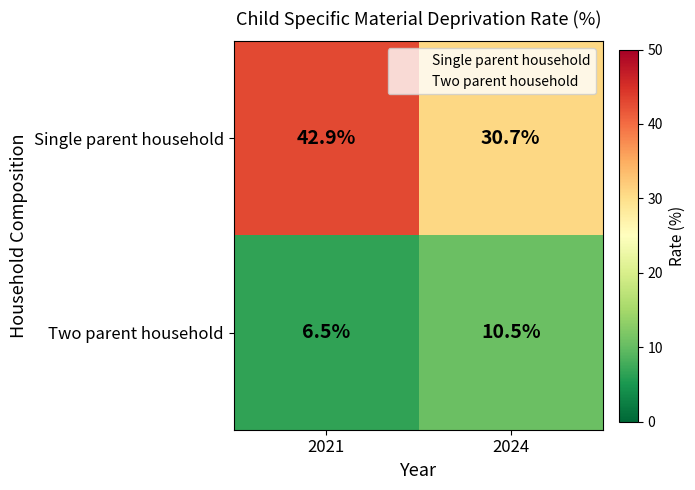

List the series in order of their peak value, lowest first.

Two parent household, Single parent household